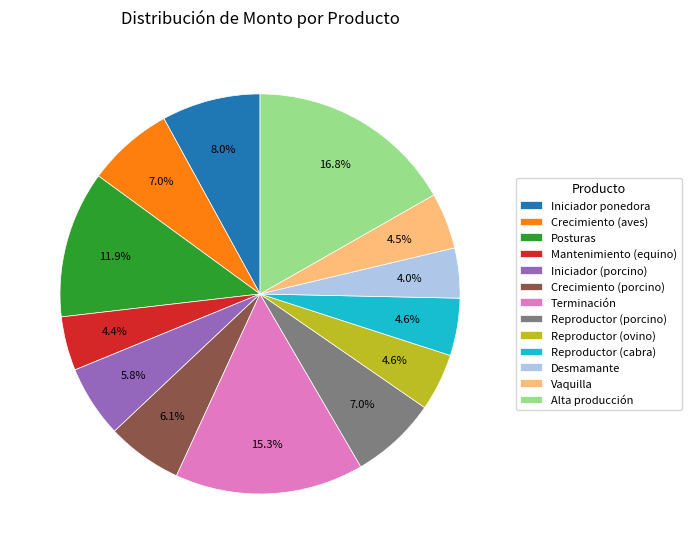

How much of the chart is everything except Crecimiento (porcino)?

93.9%